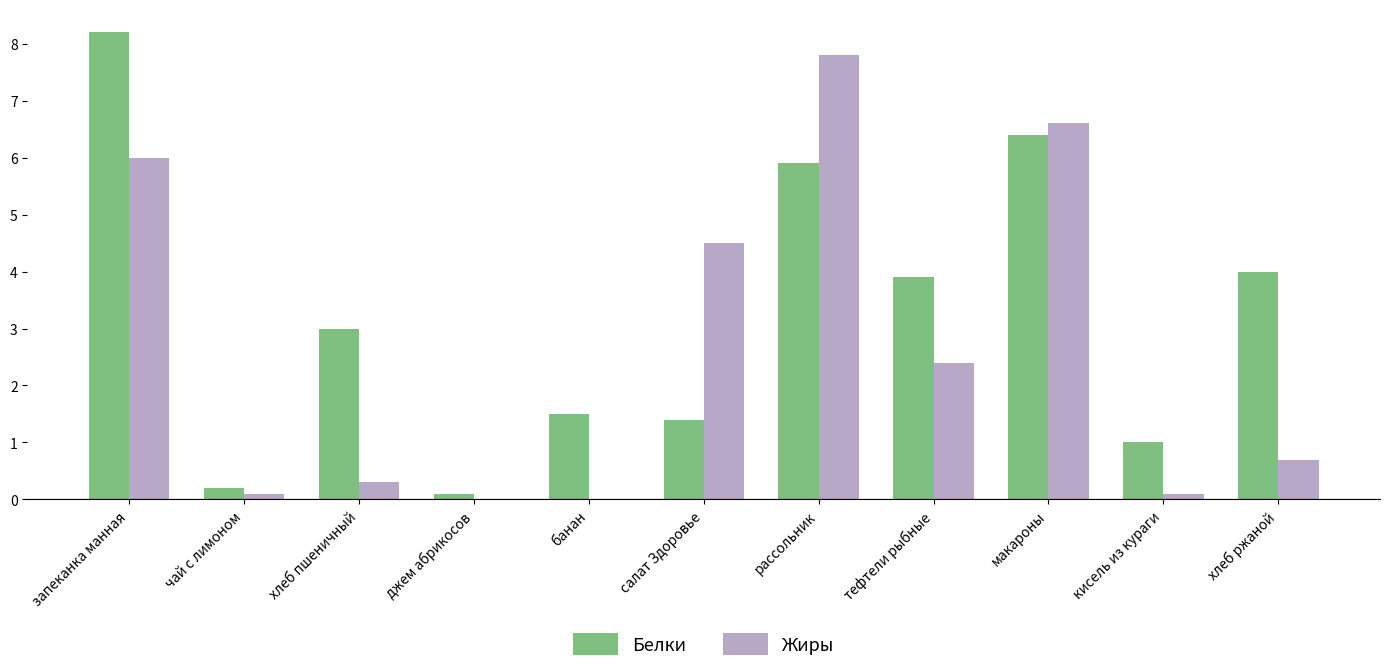

The value of Белки at рассольник is 8.2. True or false?

False